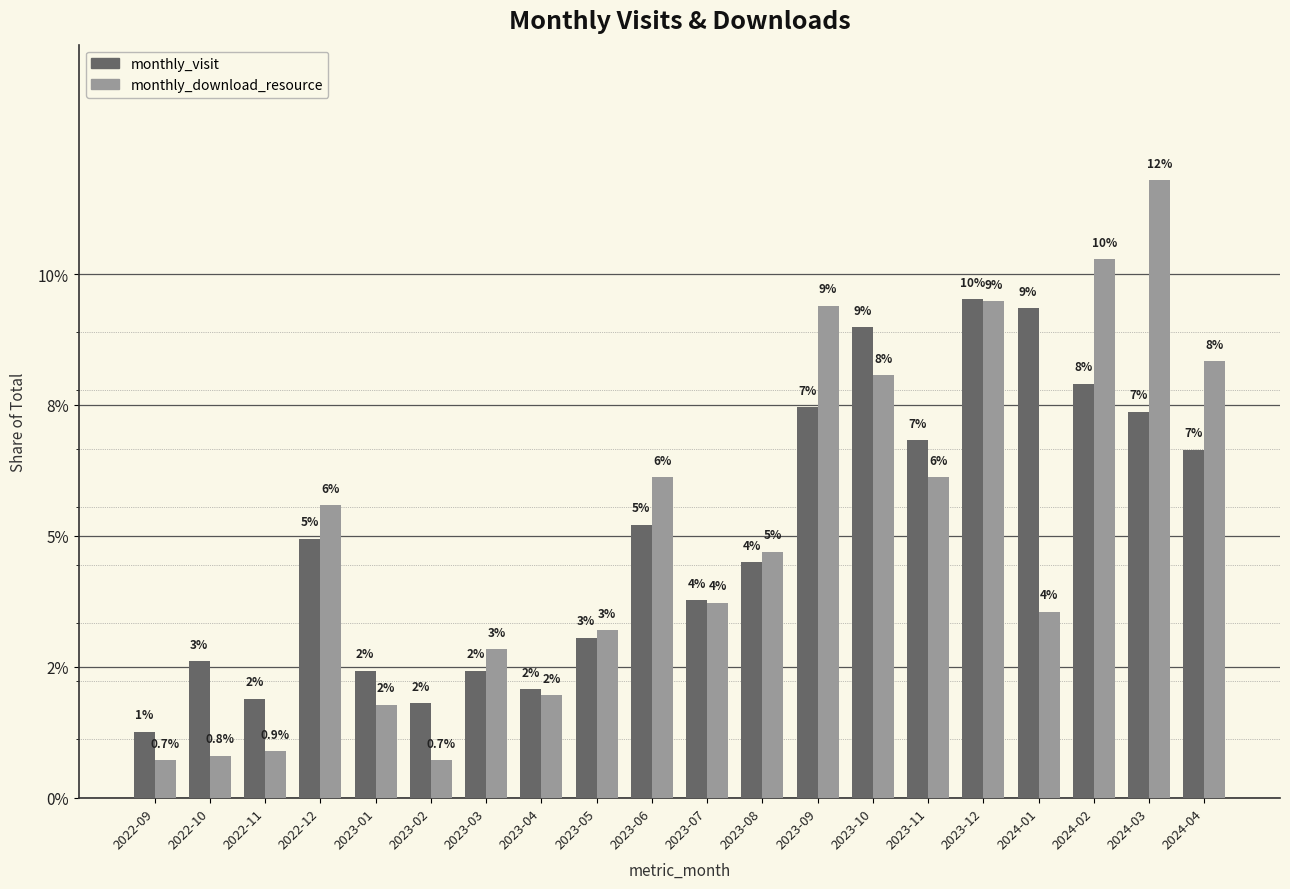

What position from the right is 2024-03?

2